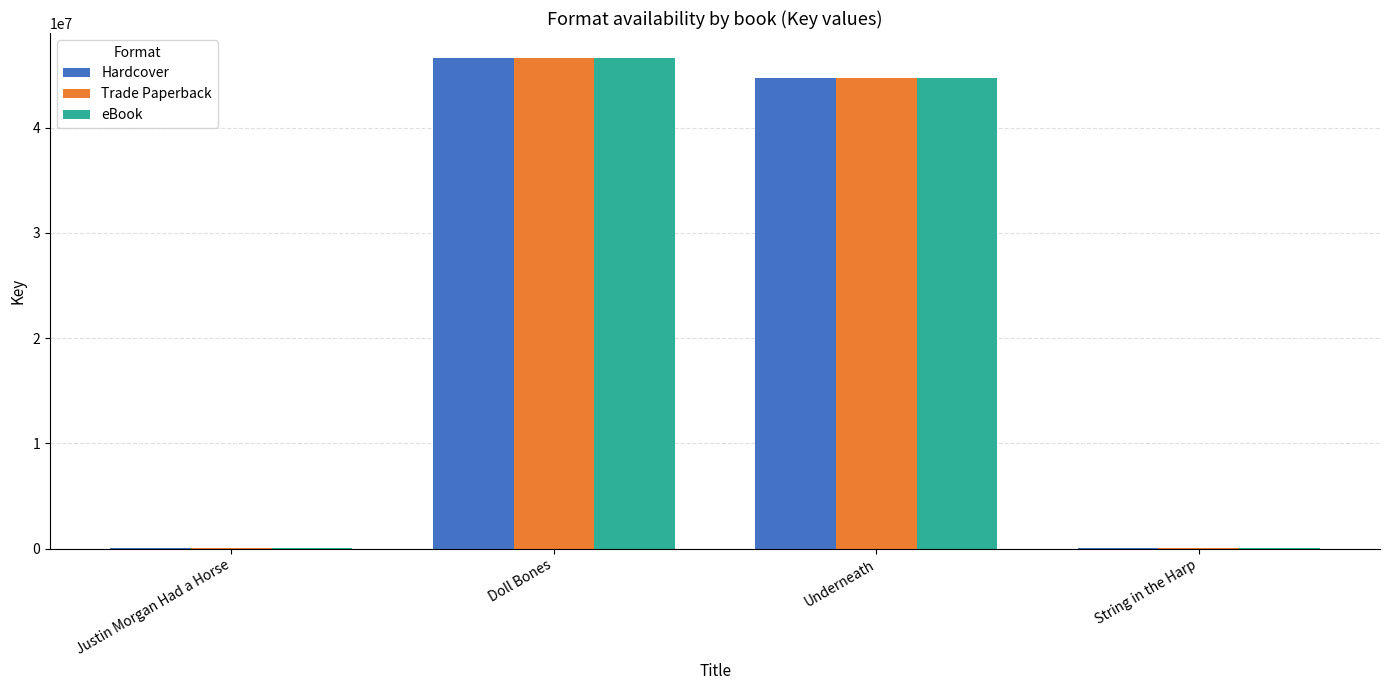

Which label corresponds to the largest value in the chart?

Doll Bones